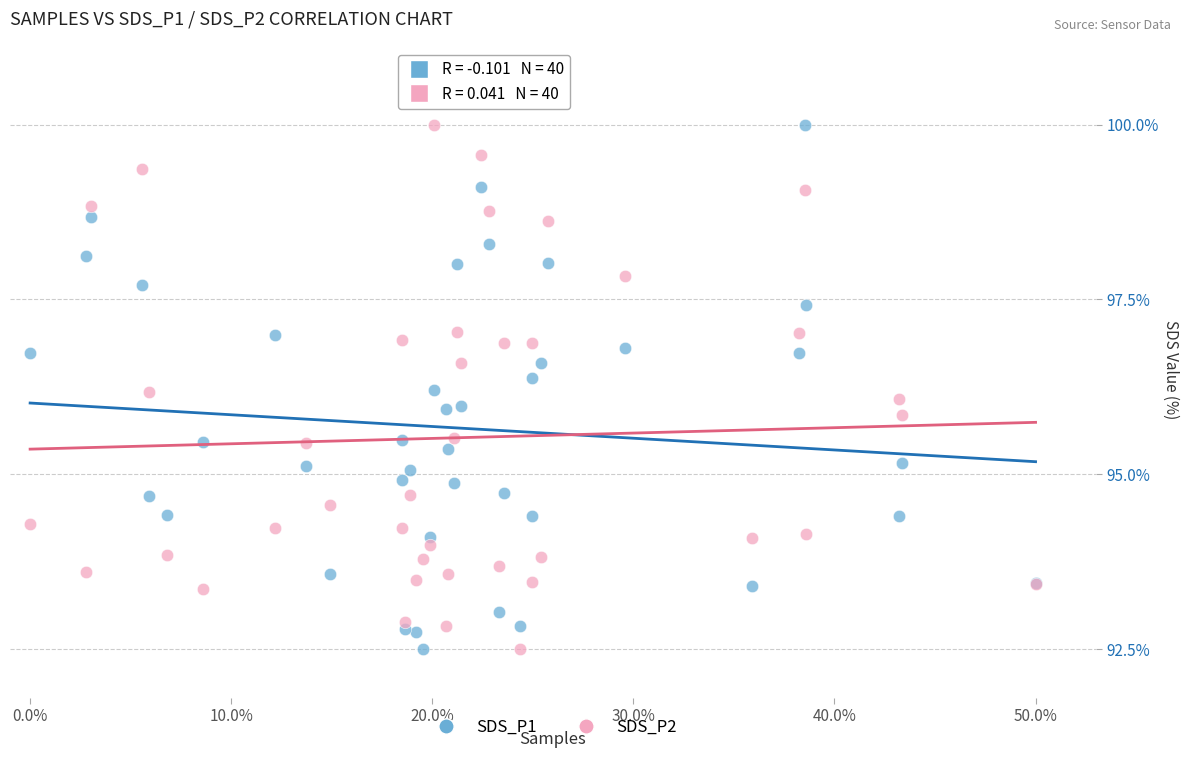

What is the X range (max minus min) for the scatter plot?

50.0